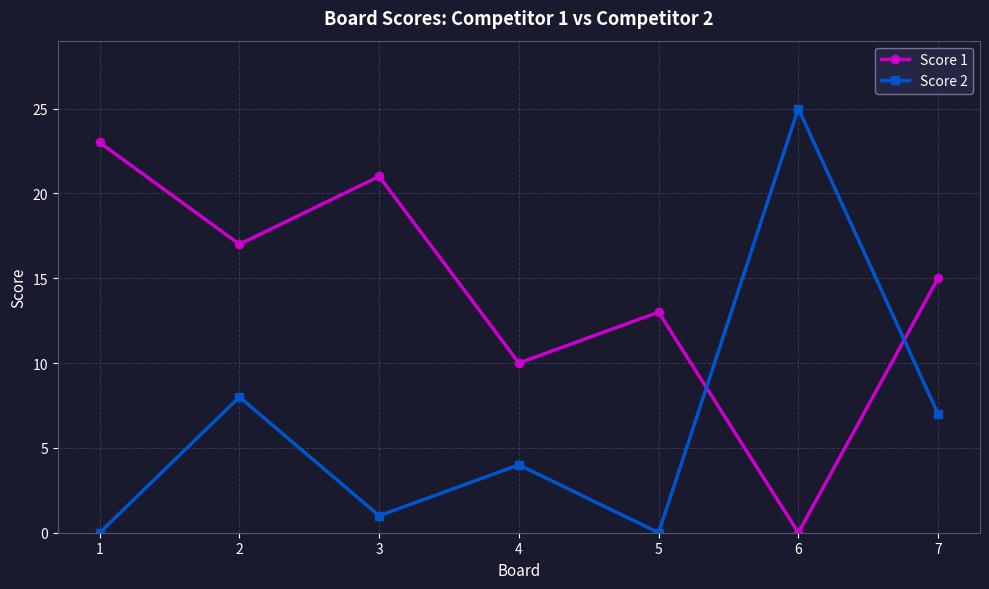

True or false: Score 2 has more than 2 interior local peaks.

True